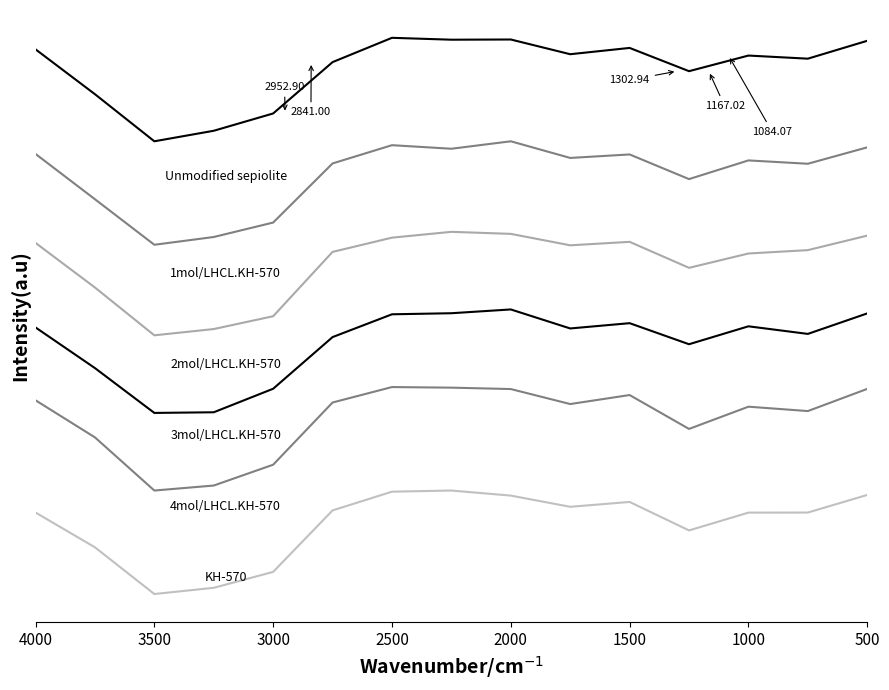

At how many categories does at least one series exceed 156?

15